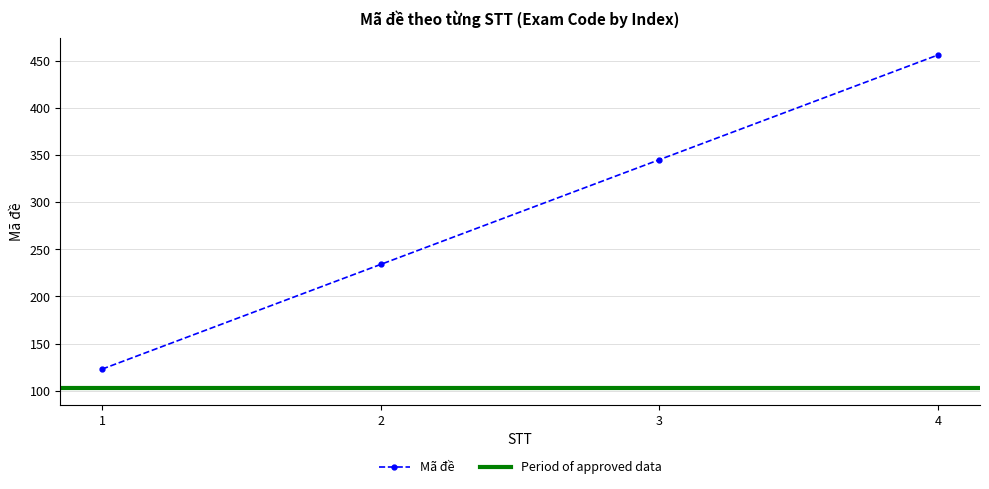

Reading right to left, transcribe all the data shown in this chart.

4=456	3=345	2=234	1=123